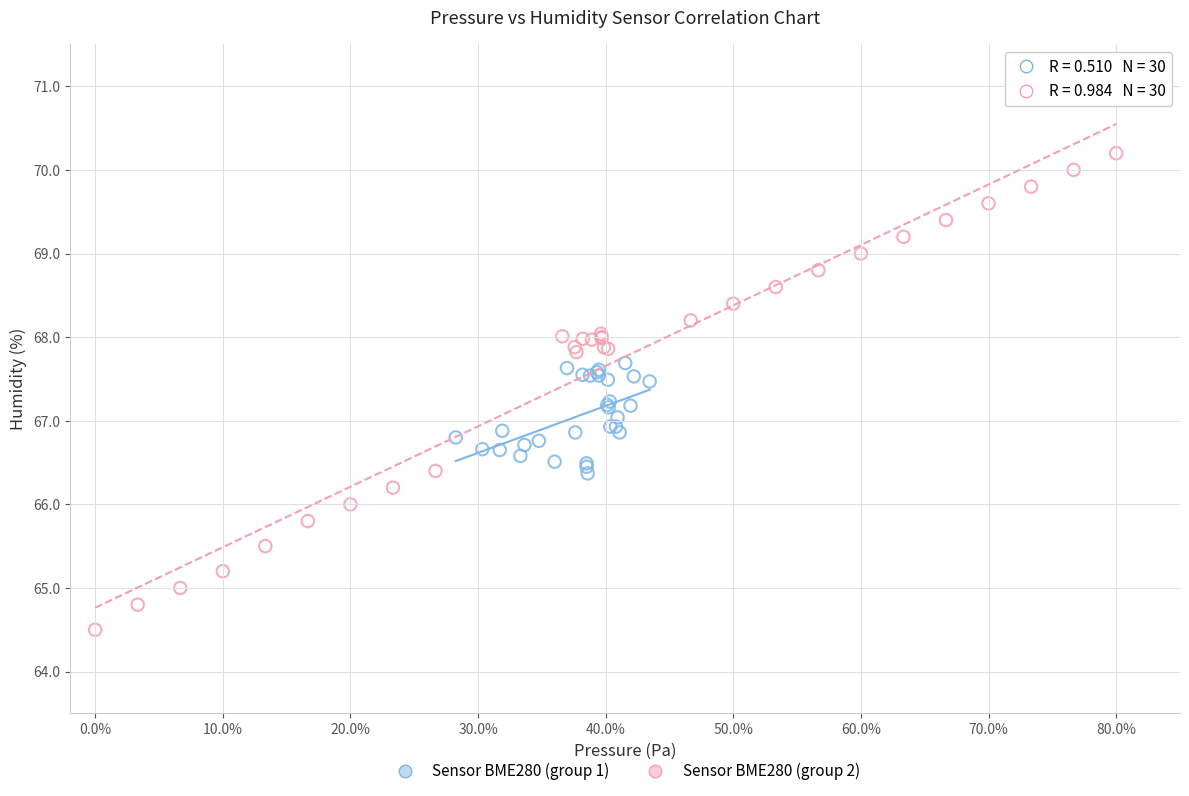

Which series reaches the maximum Y coordinate?

Sensor BME280 (group 2)